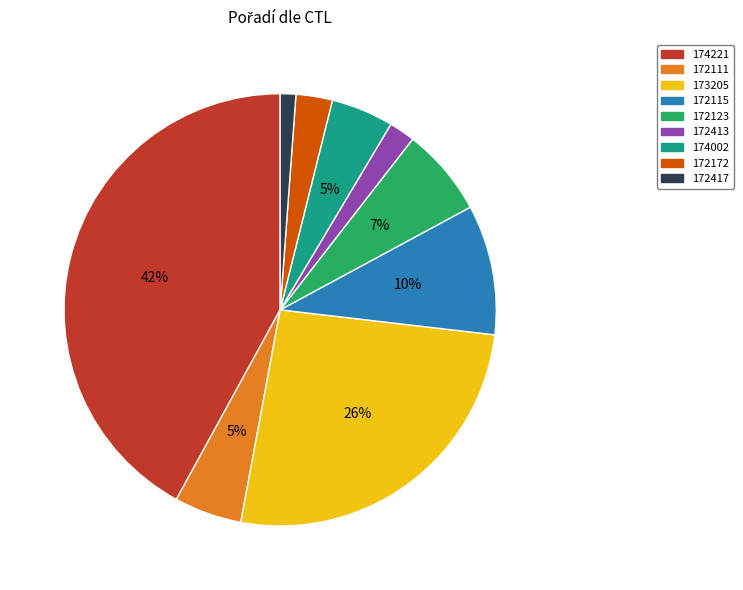

Which category has the biggest portion of the pie?

174221